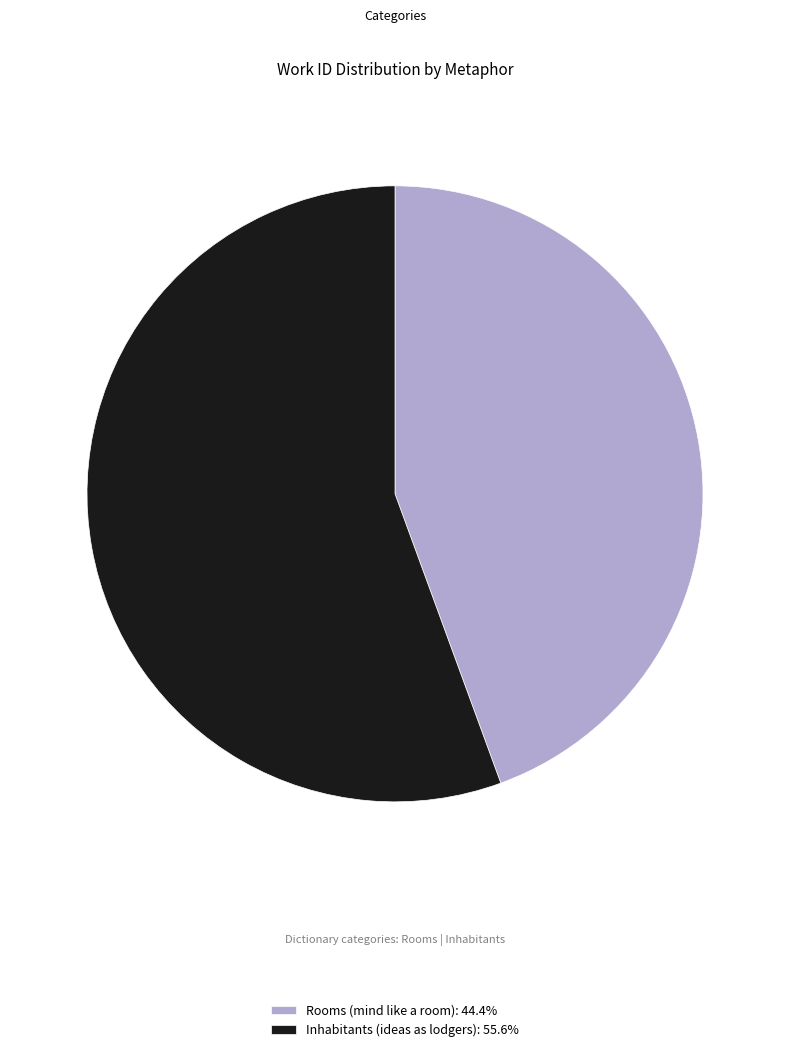

Is there a majority slice in this chart?

Yes